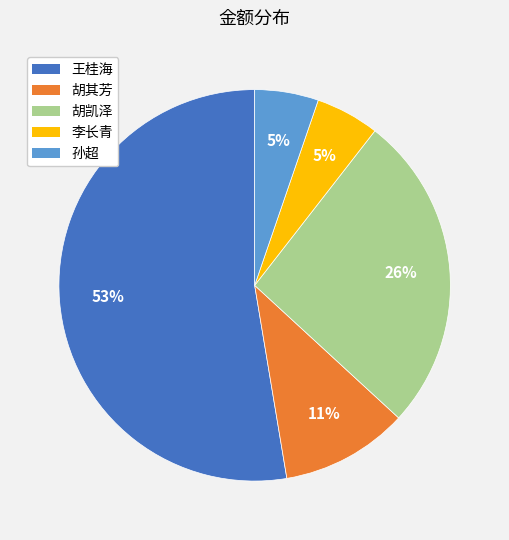

How many segments does this pie chart have?

5